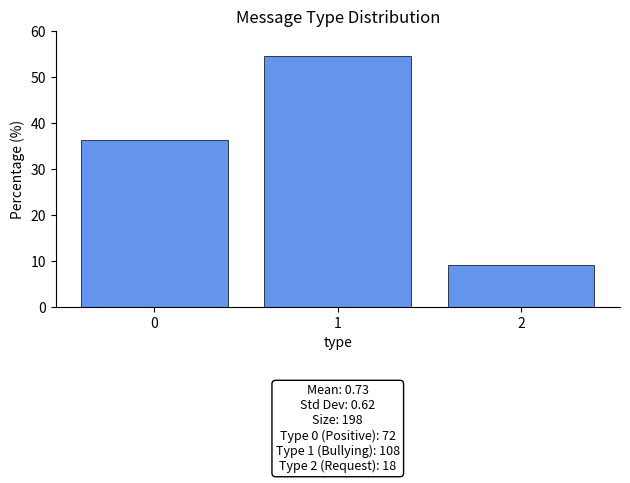

Reading right to left, extract all data points from this chart.

9.1	54.5	36.4